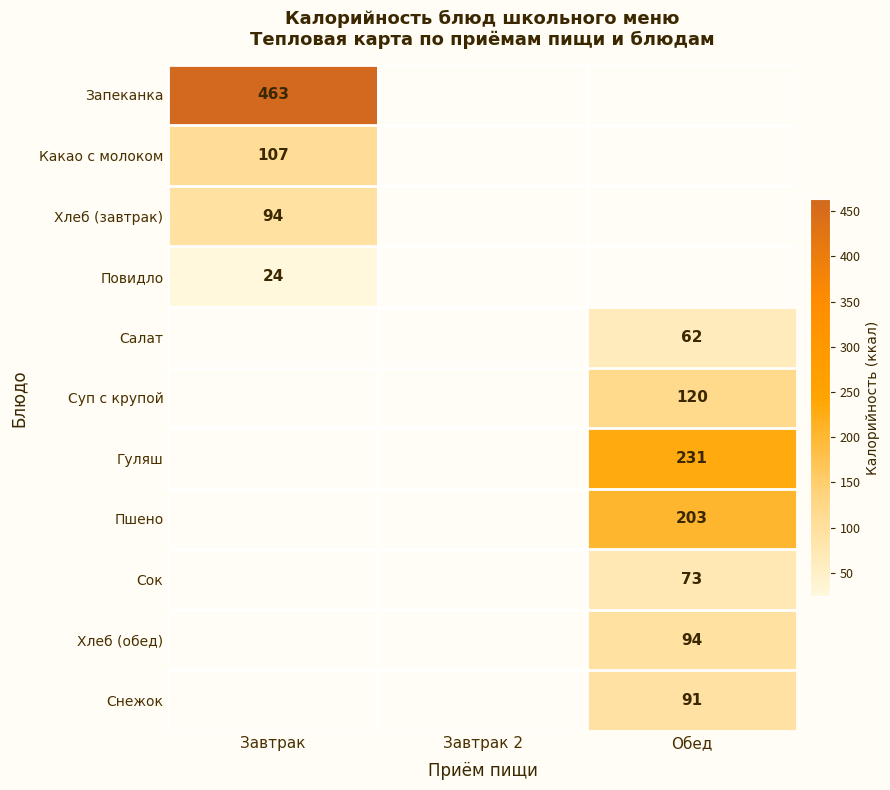

Is it true that Салат equals 62 at Обед?

True